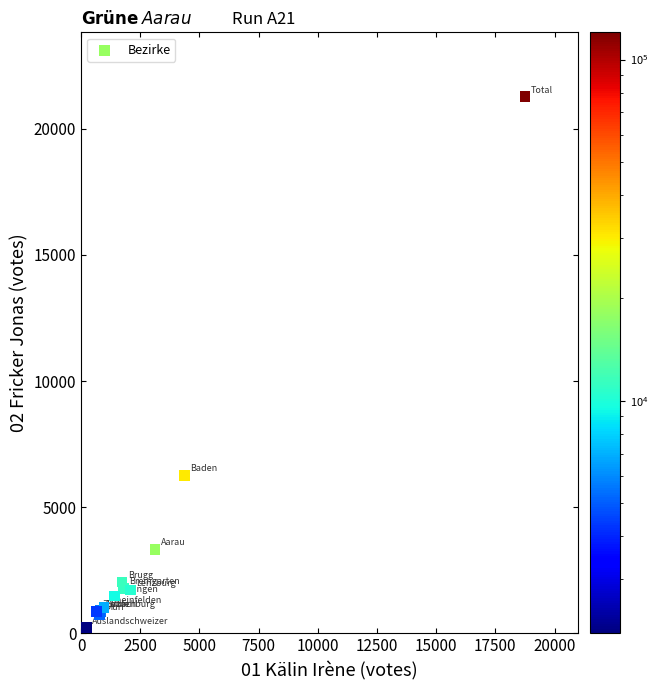

What Y value in the scatter plot is closest to 10749?

6265